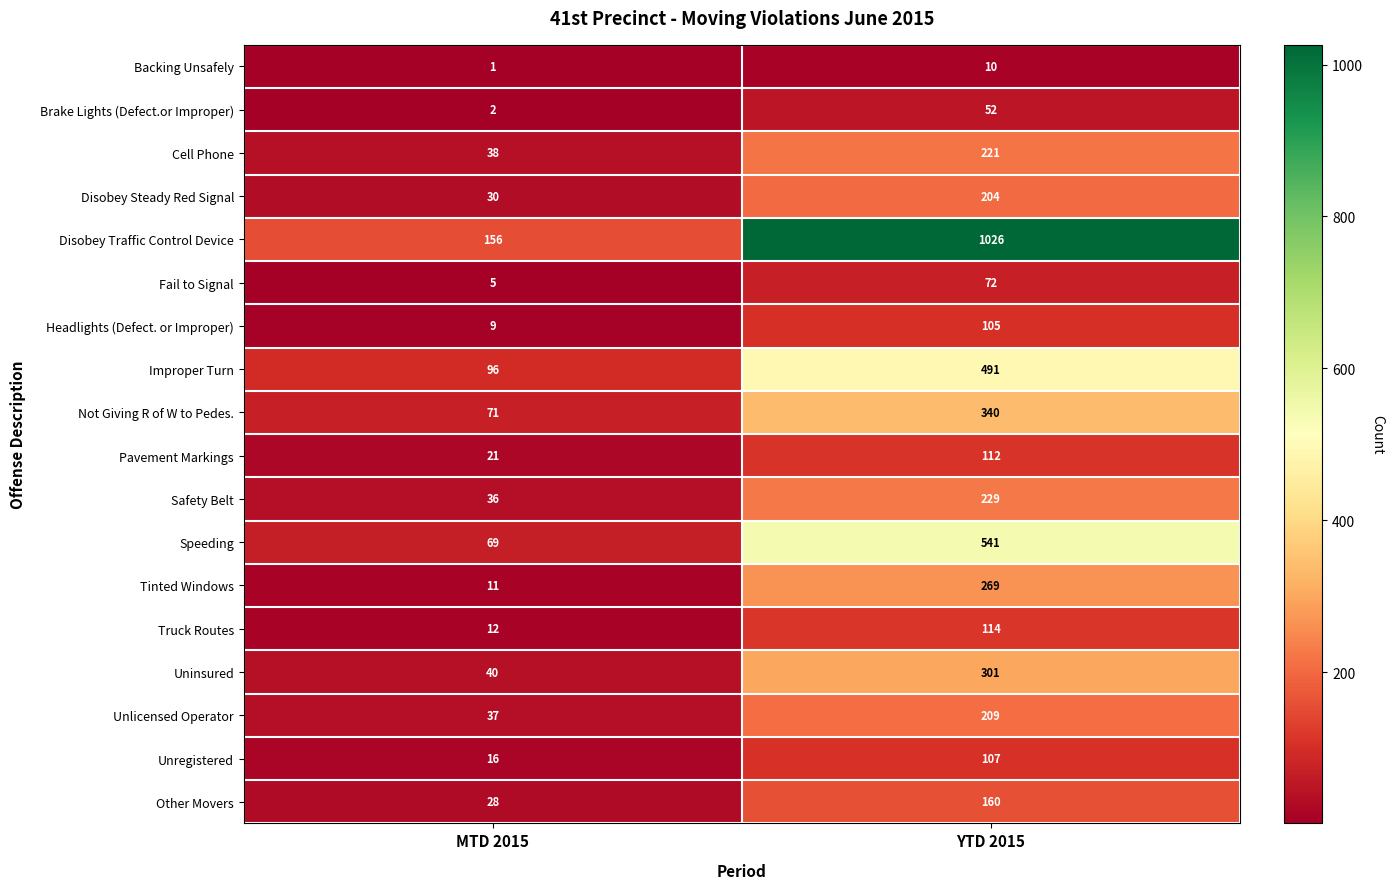

What is the total value across all series at MTD 2015?

678